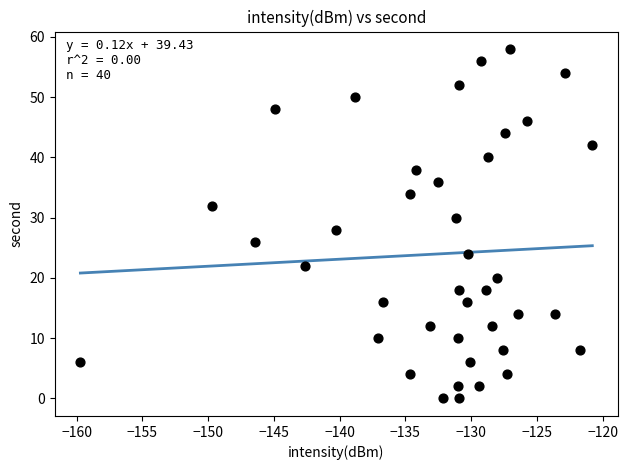

What is the range of Y values (max minus min)?

58